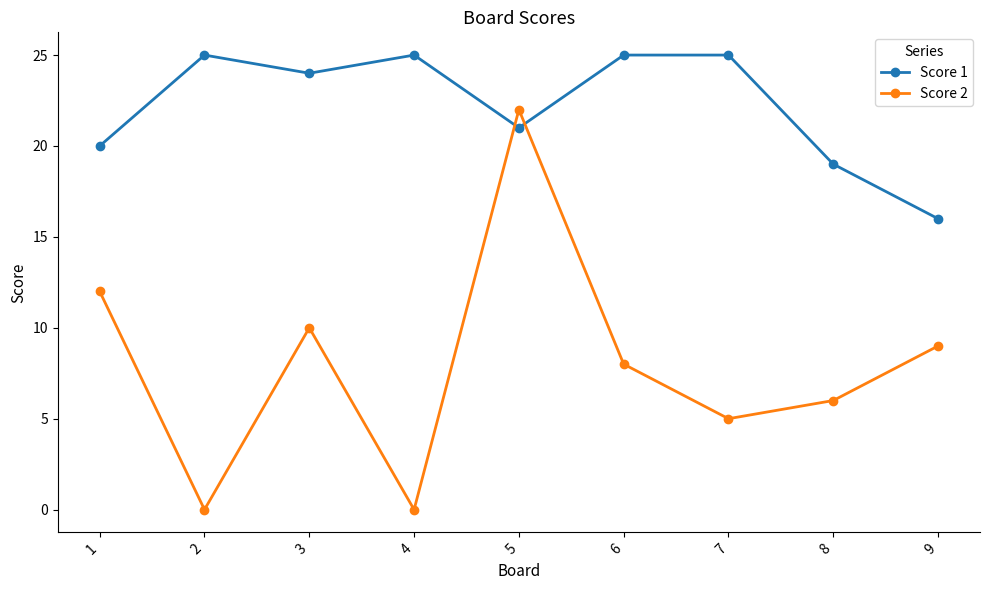

Count the Score 1 values in the range 20 to 25.

7